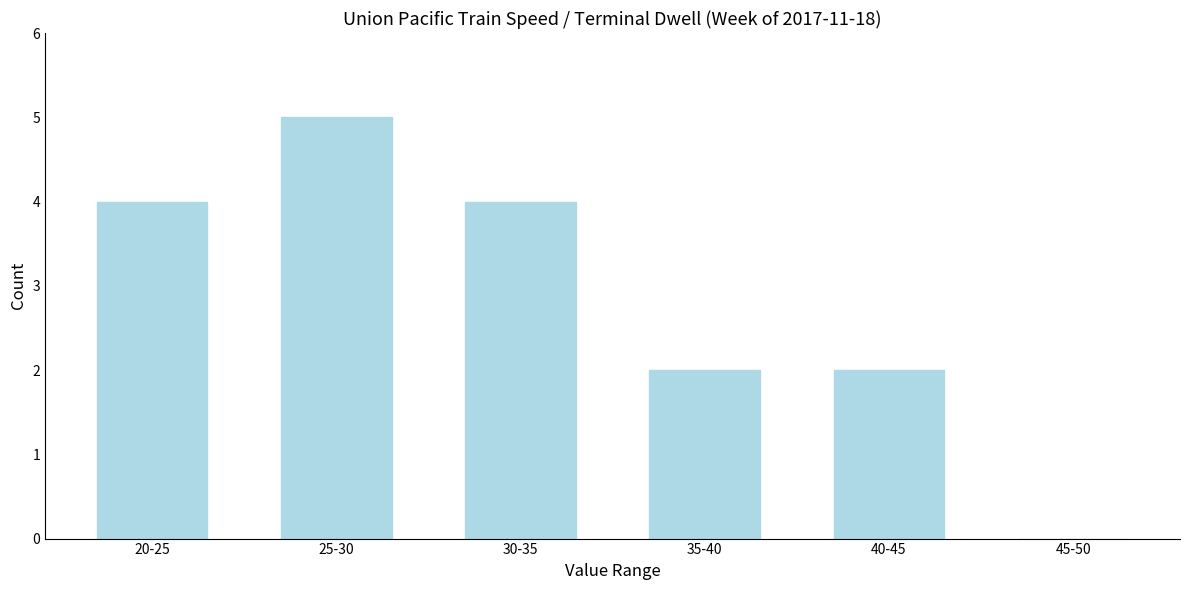

Reading left to right, transcribe all the data shown in this chart.

20-25=4	25-30=5	30-35=4	35-40=2	40-45=2	45-50=0